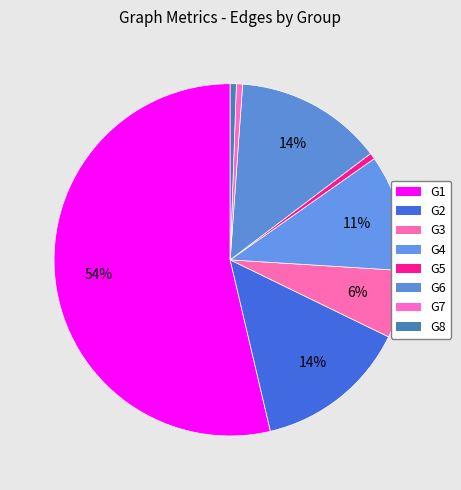

Does any single category account for the majority?

Yes